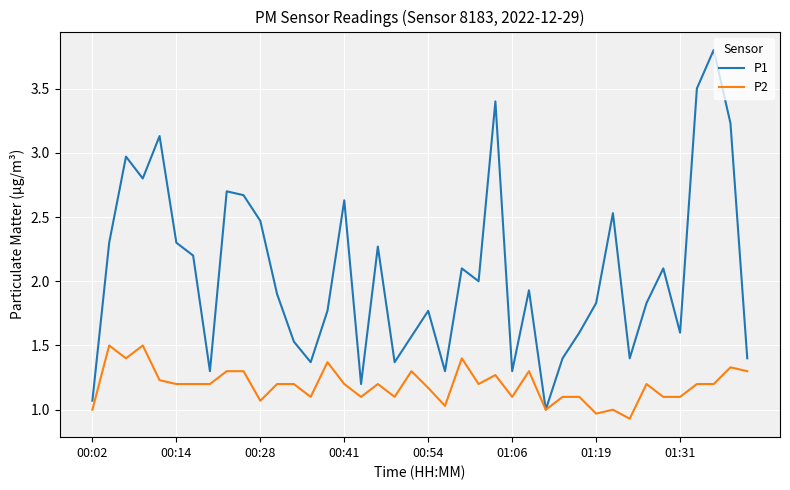

What is the lowest value of the P2 series?

0.9